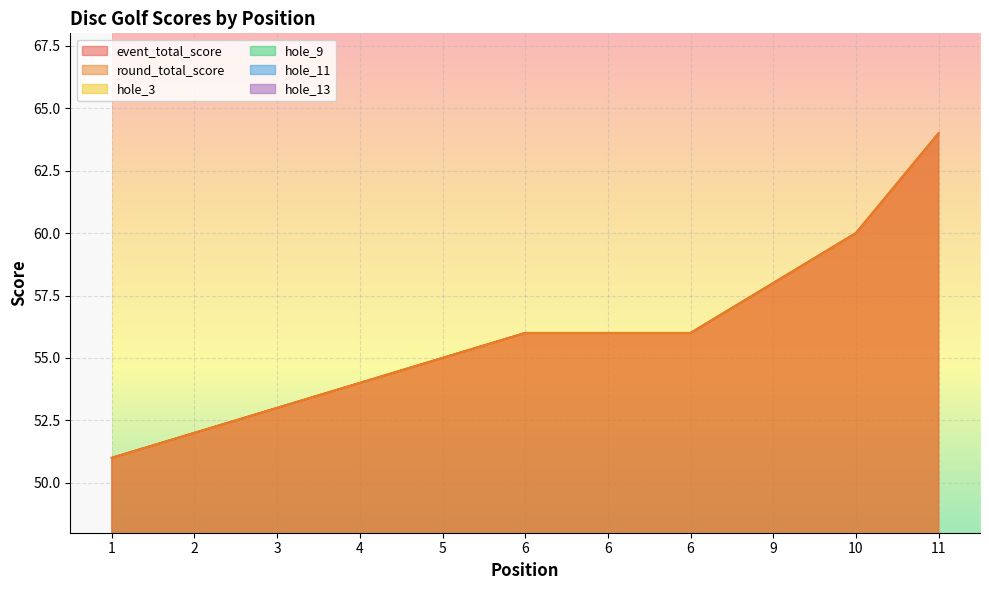

How many values in the hole_9 series exceed 3?

5